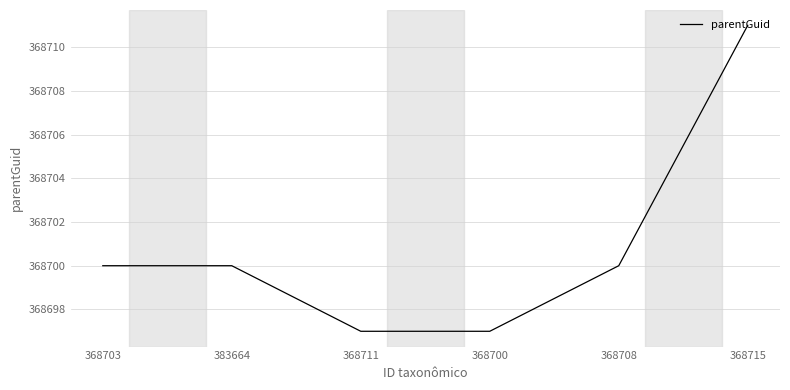

Reading left to right, extract all data points from this chart.

368700	368700	368697	368697	368700	368711